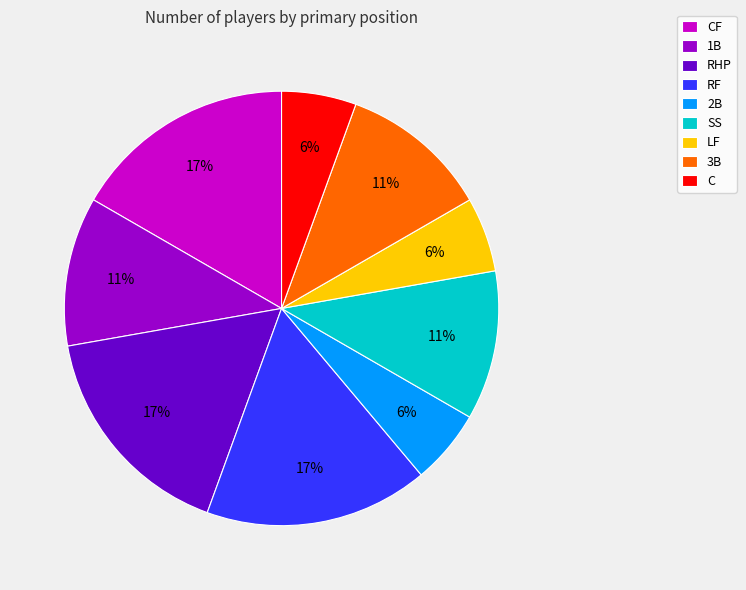

To the nearest percent, what is the difference between the 2B and CF slice percentages?

11%